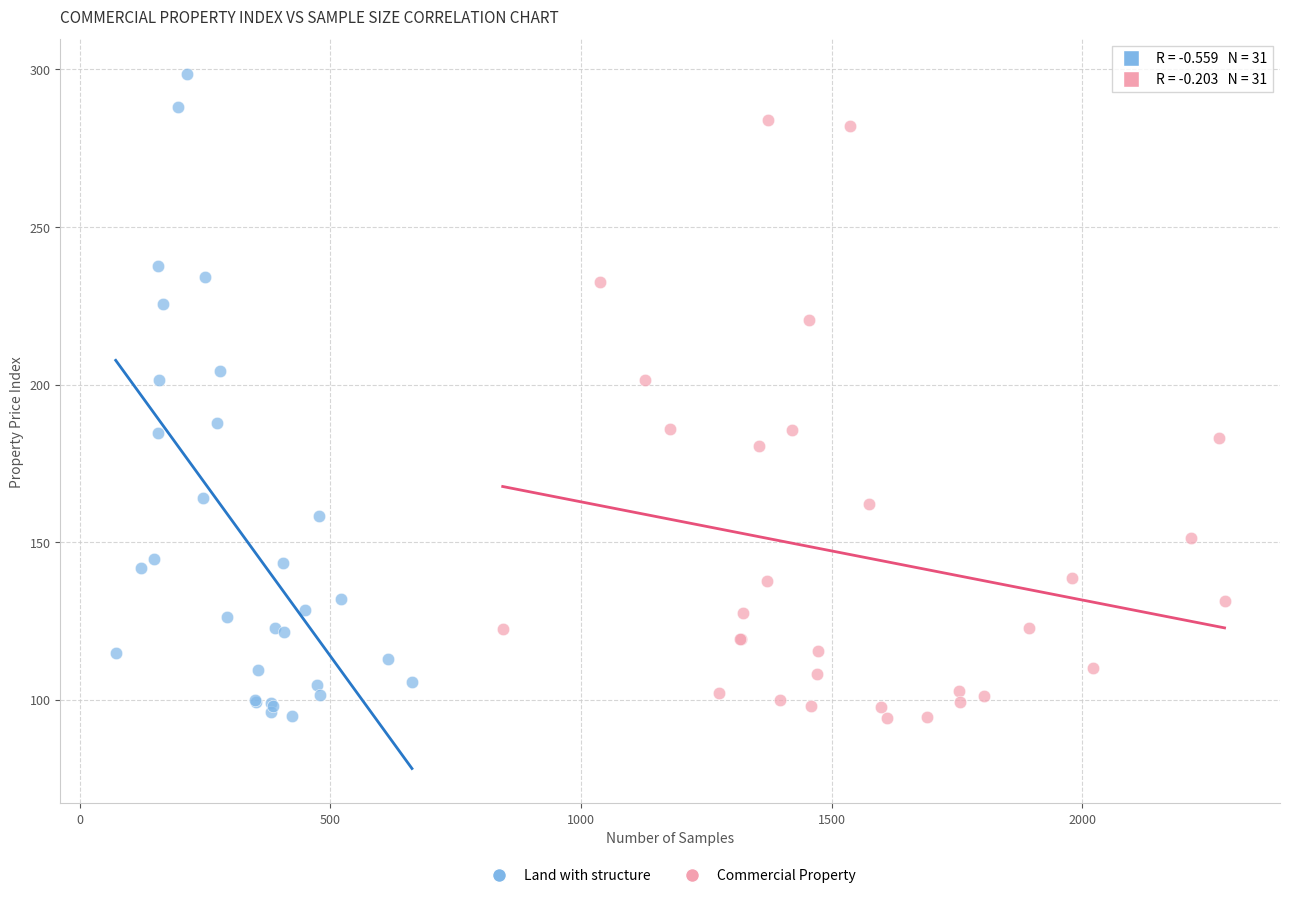

Which series reaches the maximum Y coordinate?

Land with structure